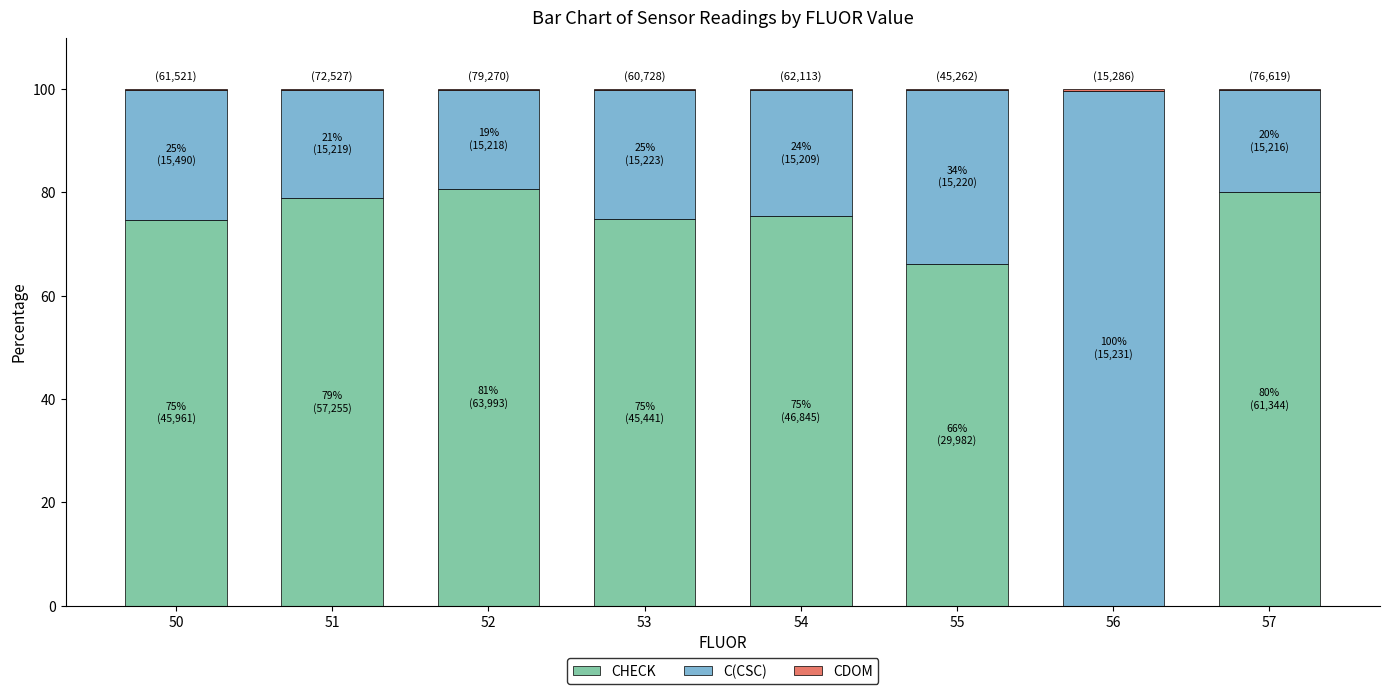

What is the maximum value for CHECK?

80.7